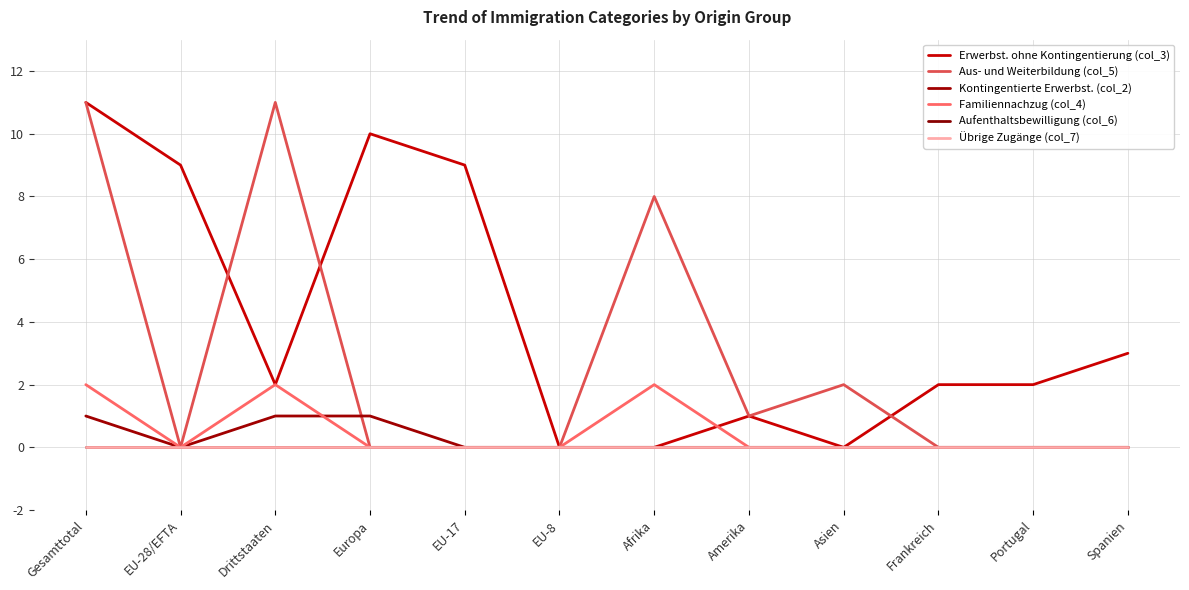

Which series has the largest total across all categories?

Erwerbst. ohne Kontingentierung (col_3)